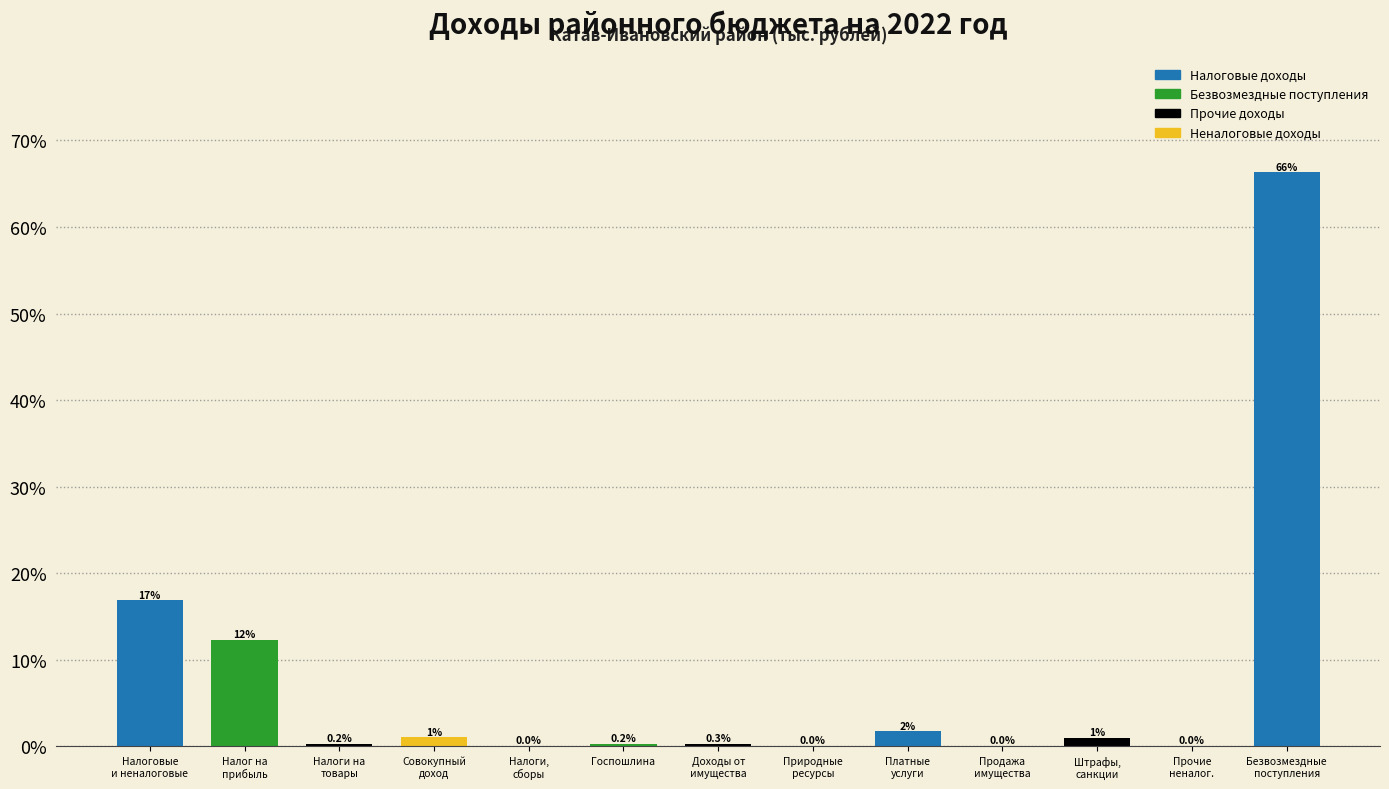

Is it true that the value at Госпошлина is 0.2?

True